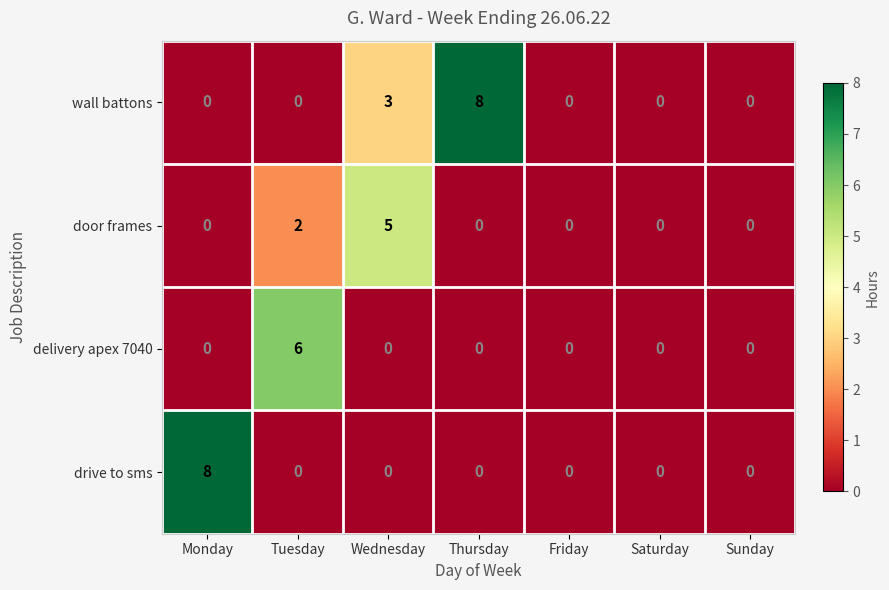

Count the wall battons values in the range 0 to 3.

6